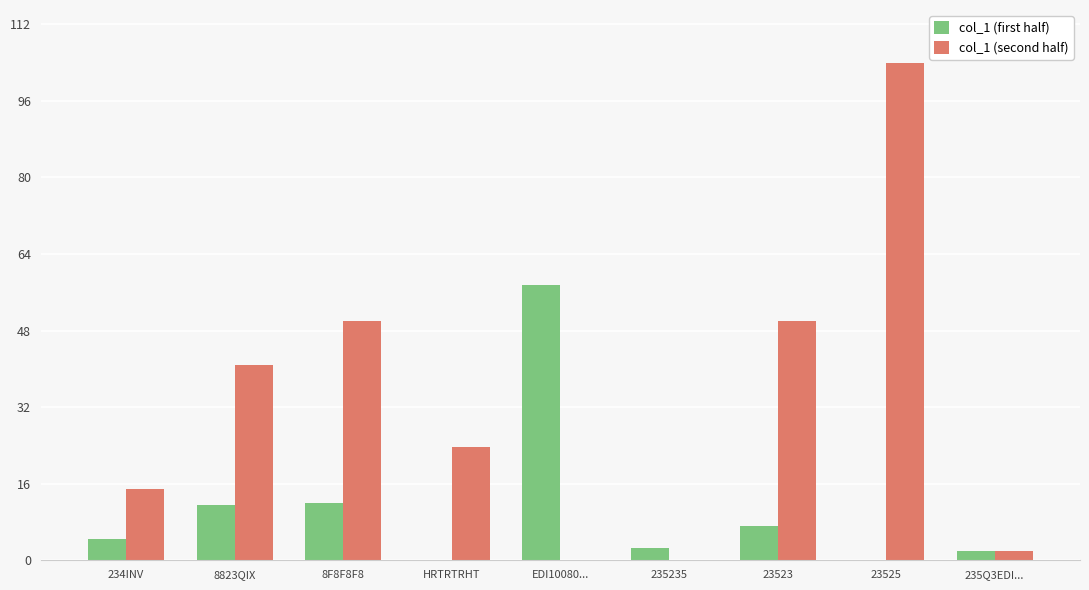

How many data points does each series have?

9